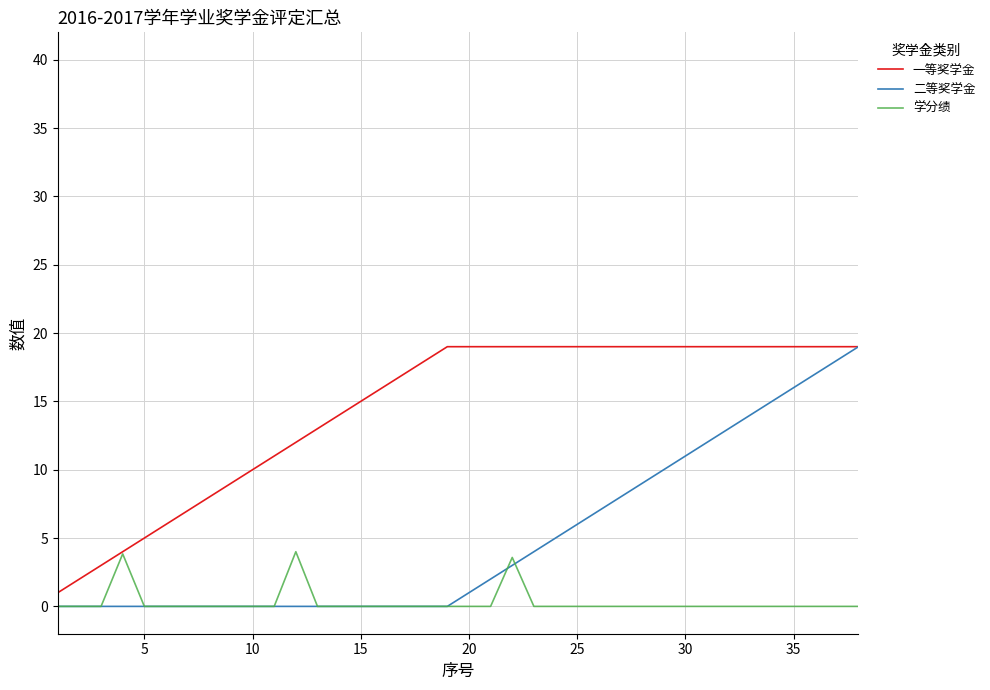

What is the greatest value displayed?

19.0